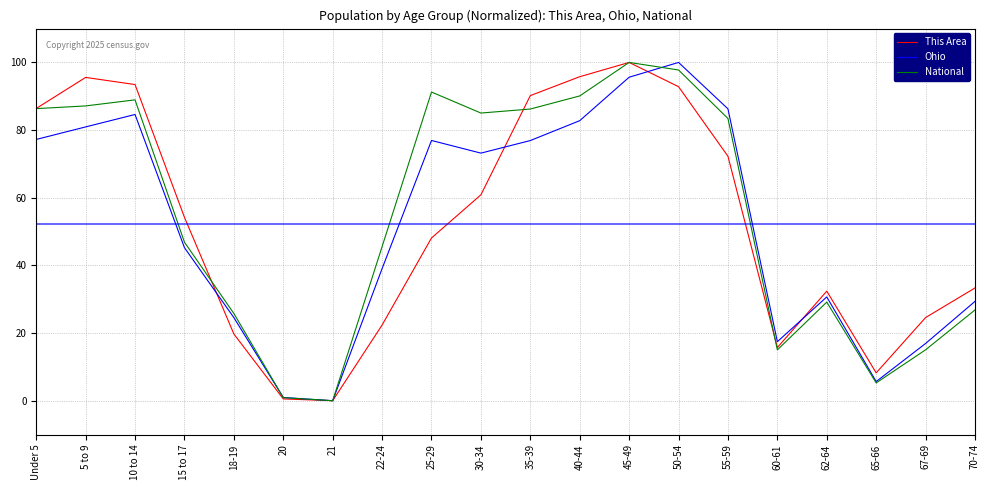

At which label does National first exceed 83?

Under 5